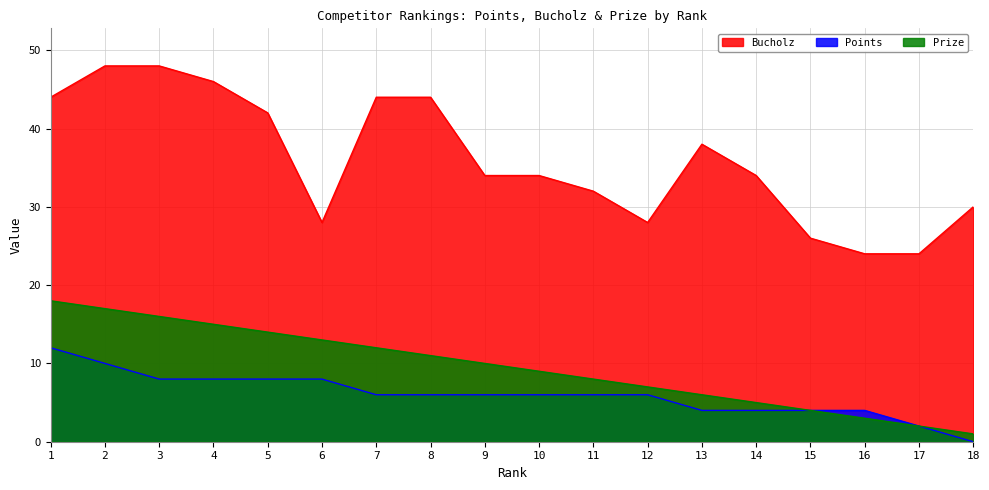

How many series are shown in this chart?

3